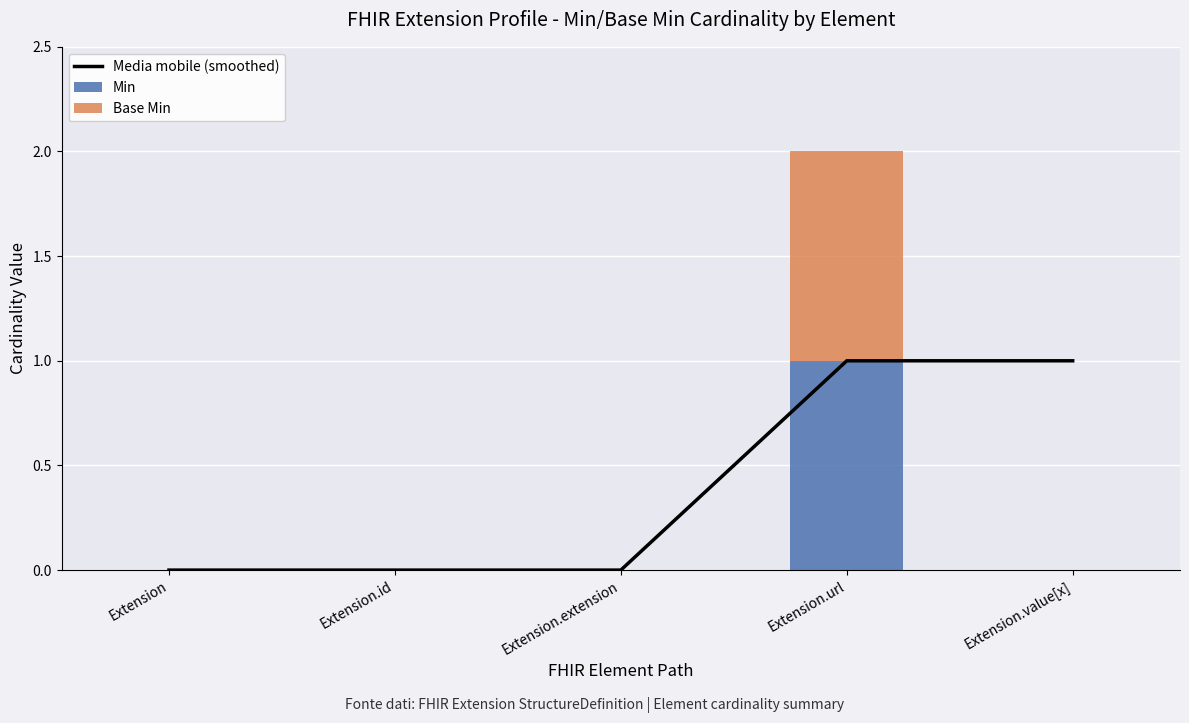

At which category is the sum across all series the highest?

Extension.url